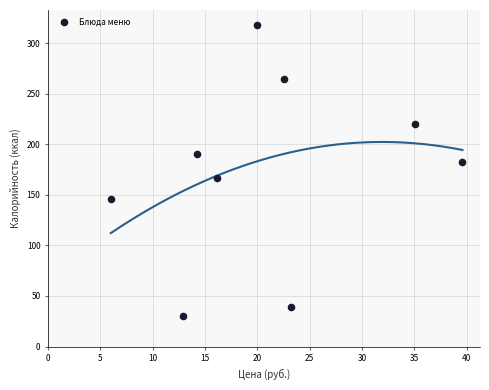

What is the range of X values (max minus min)?

33.6